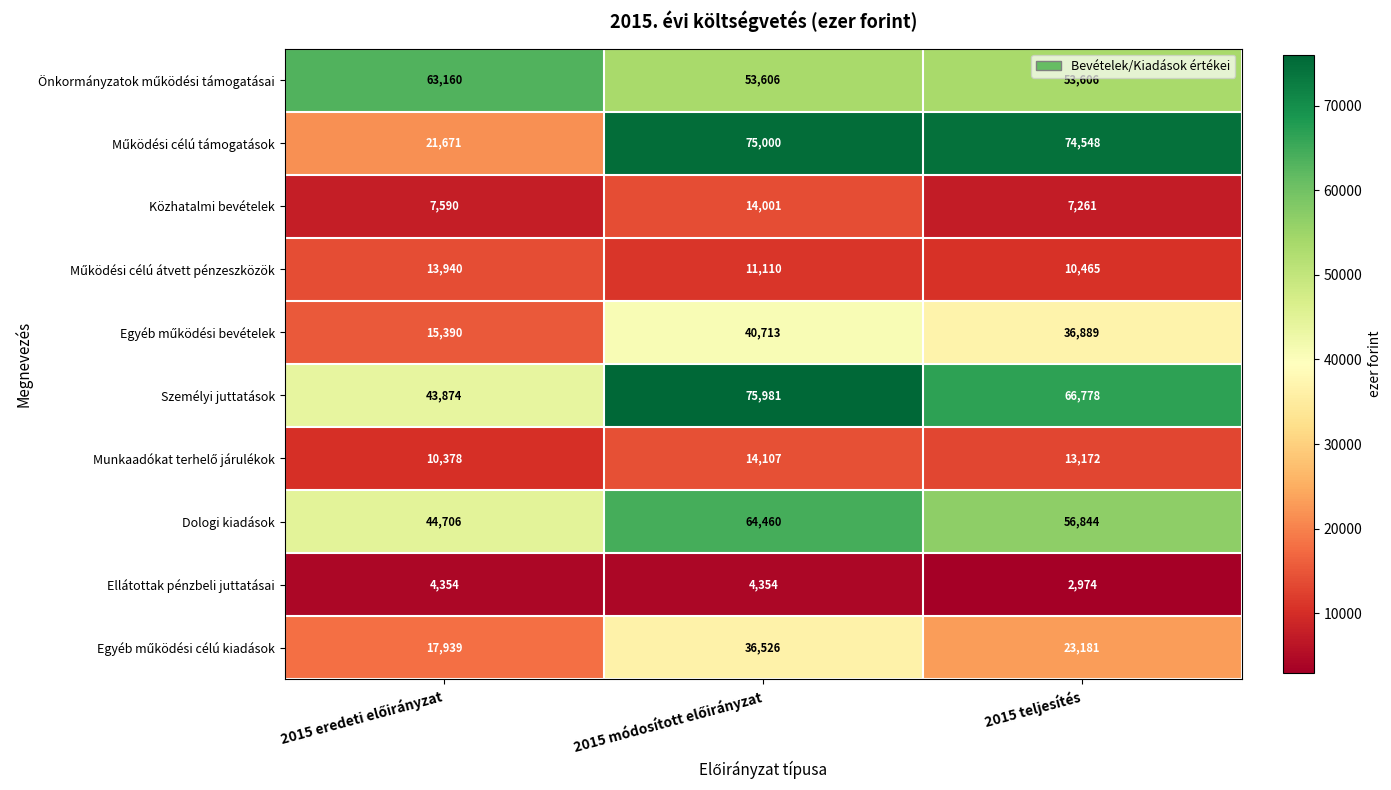

What is the spread (max minus min) of values at 2015 teljesítés?

71574